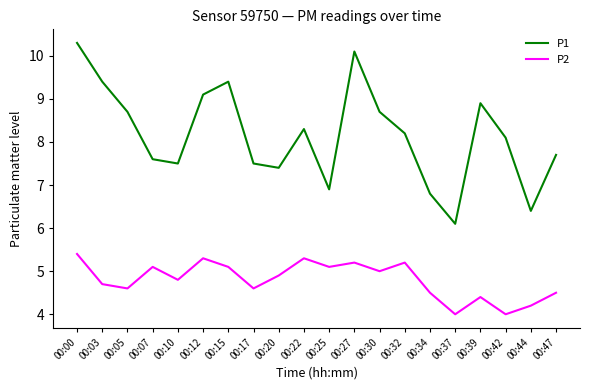

Where is the first local minimum for P2?

00:05